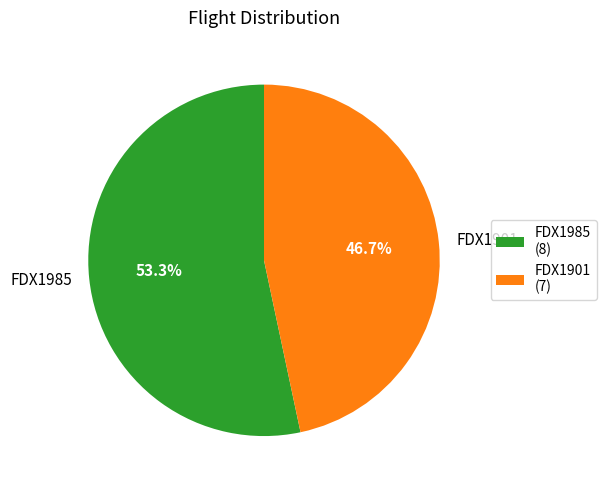

How much of the chart is everything except FDX1985?

46.7%